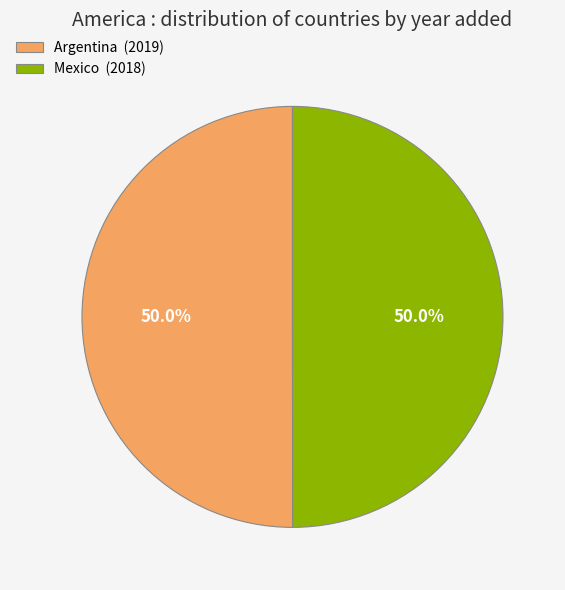

Is the sum of Argentina (2019) and Mexico (2018) greater than half?

Yes